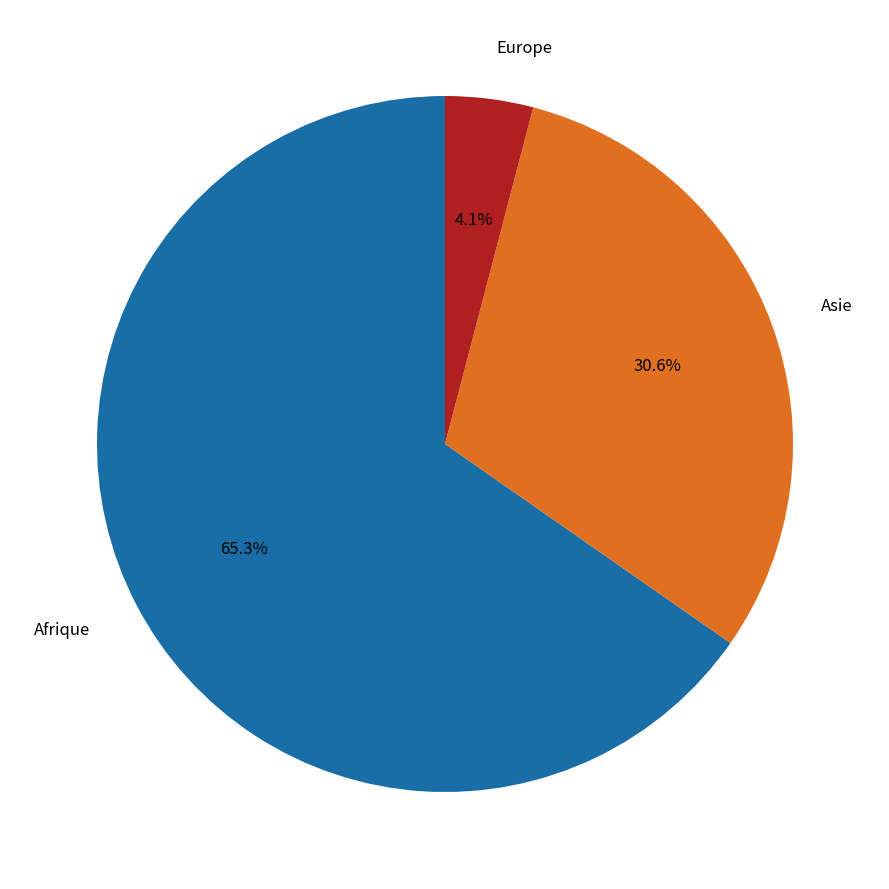

Is there a majority slice in this chart?

Yes